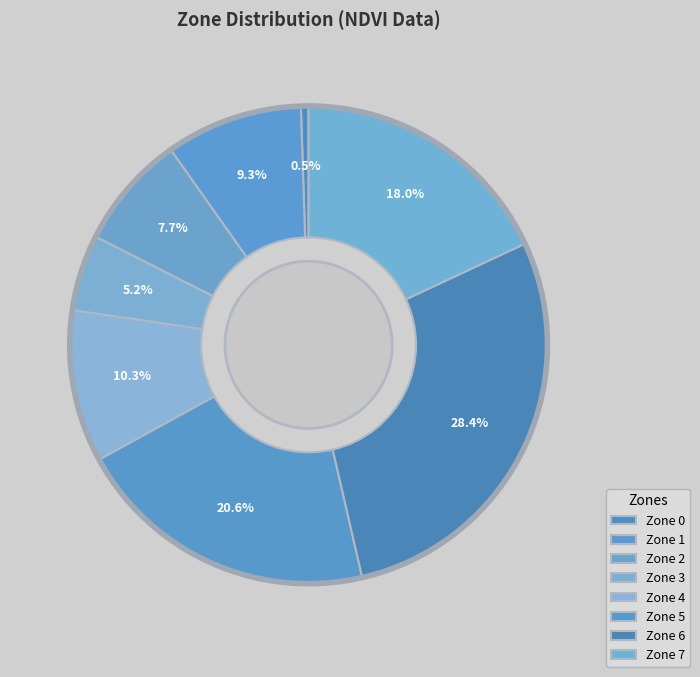

To the nearest percent, what is the average slice percentage?

12%